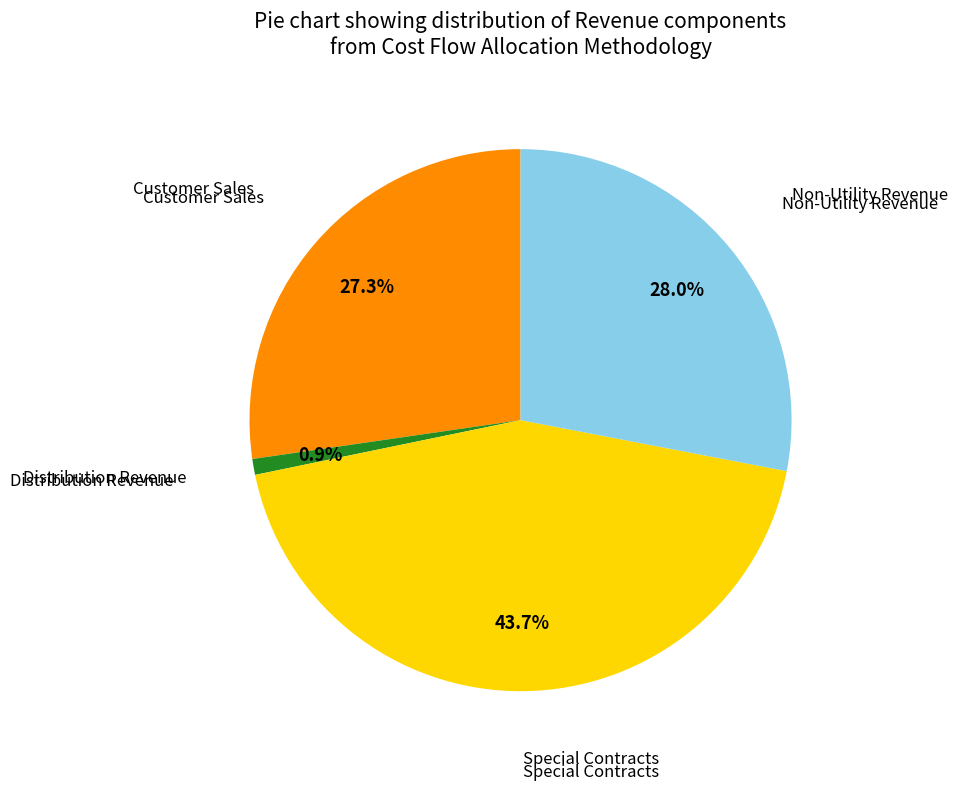

Is there any slice that represents more than half of the pie?

No